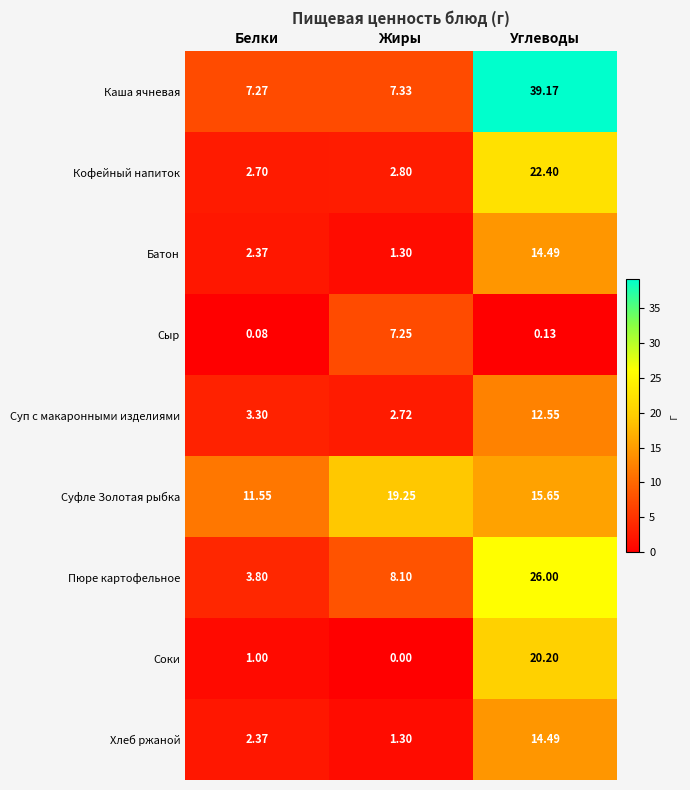

Which category has the lowest value in the Соки series?

Жиры